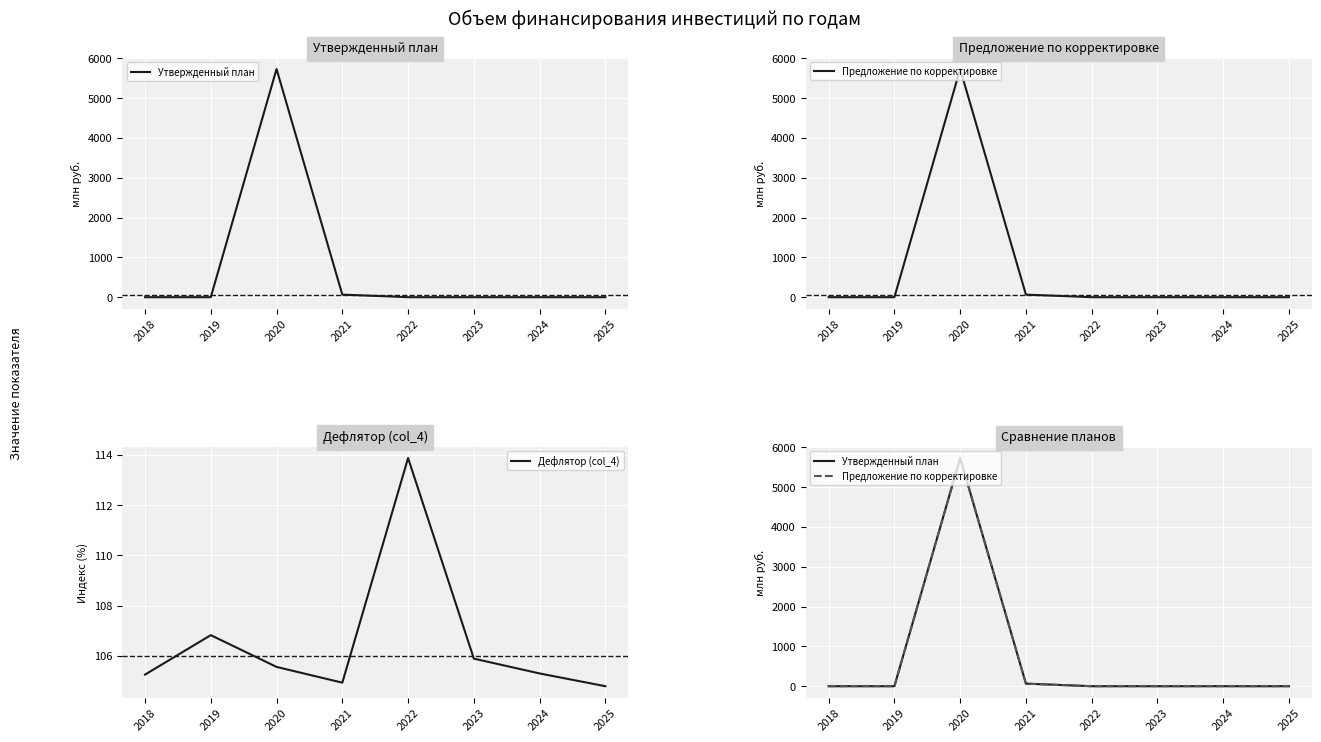

Does the chart have visible grid lines?

Yes